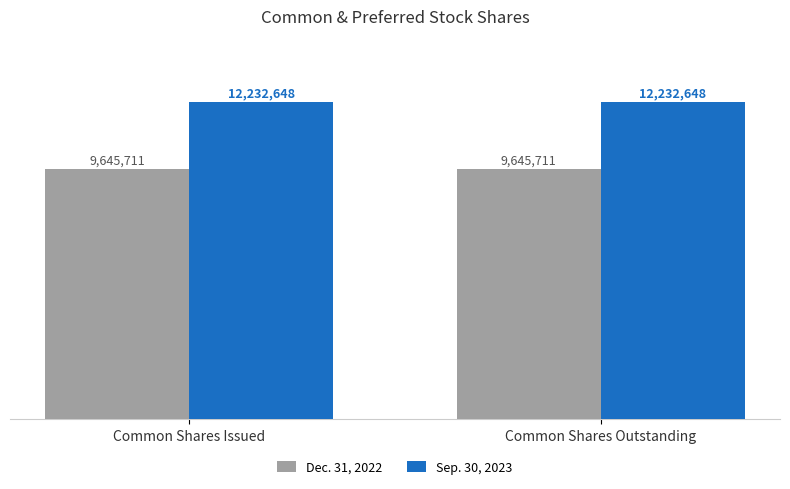

What are all the series names shown in the legend?

Dec. 31, 2022, Sep. 30, 2023